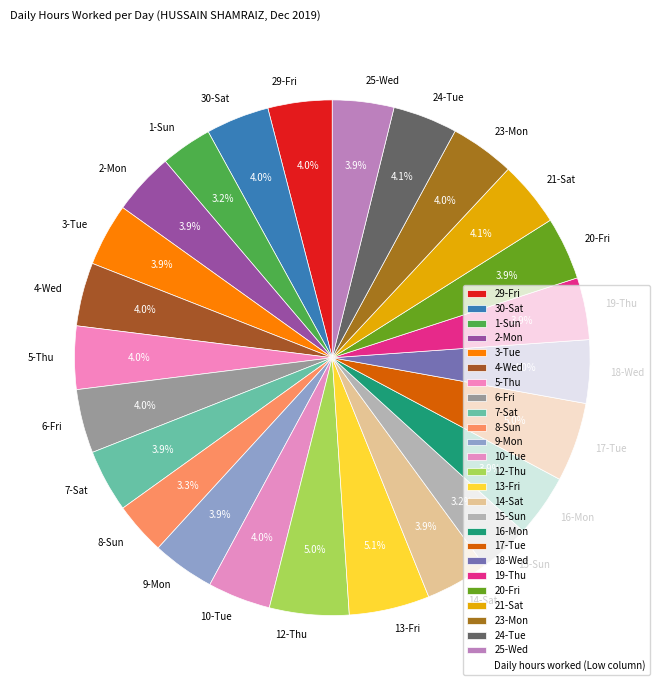

What is the ratio of the value at 30-Sat to the value at 10-Tue?

1.0